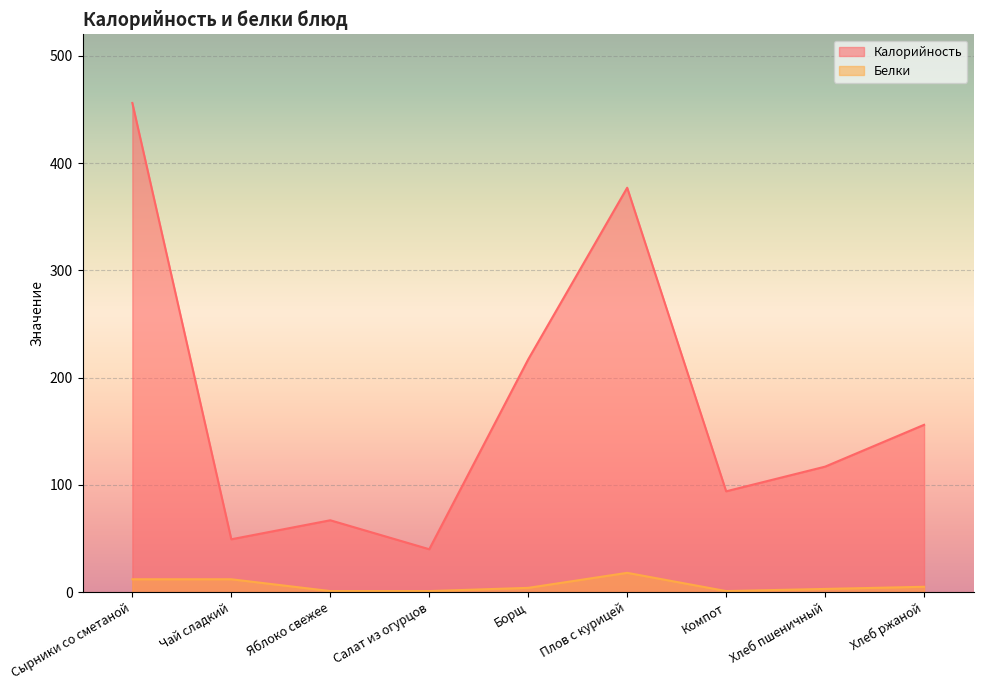

How many values in the Калорийность series exceed 117?

4